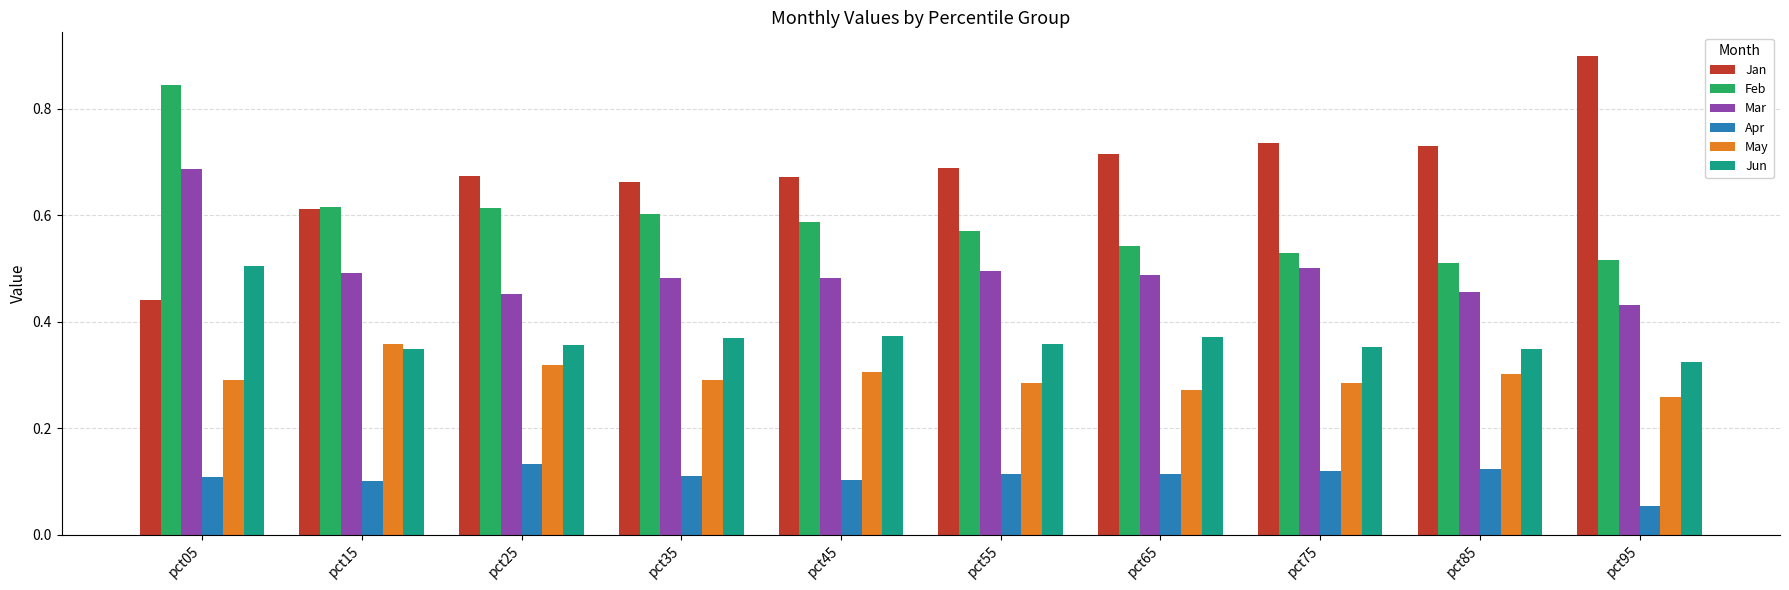

What is the greatest value displayed?

0.9